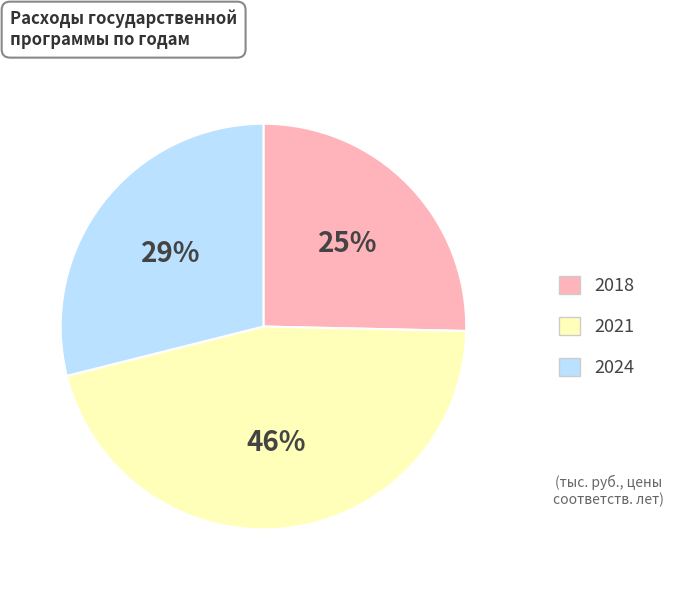

To the nearest percent, what is the average slice percentage?

33%